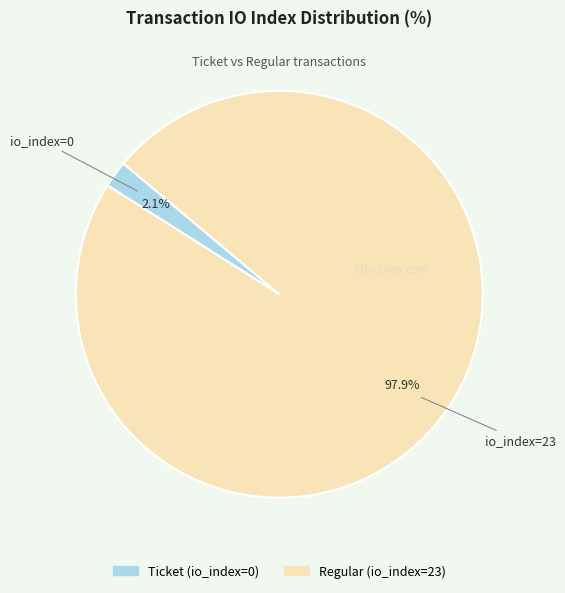

Which category accounts for the majority?

Regular (io_index=23)